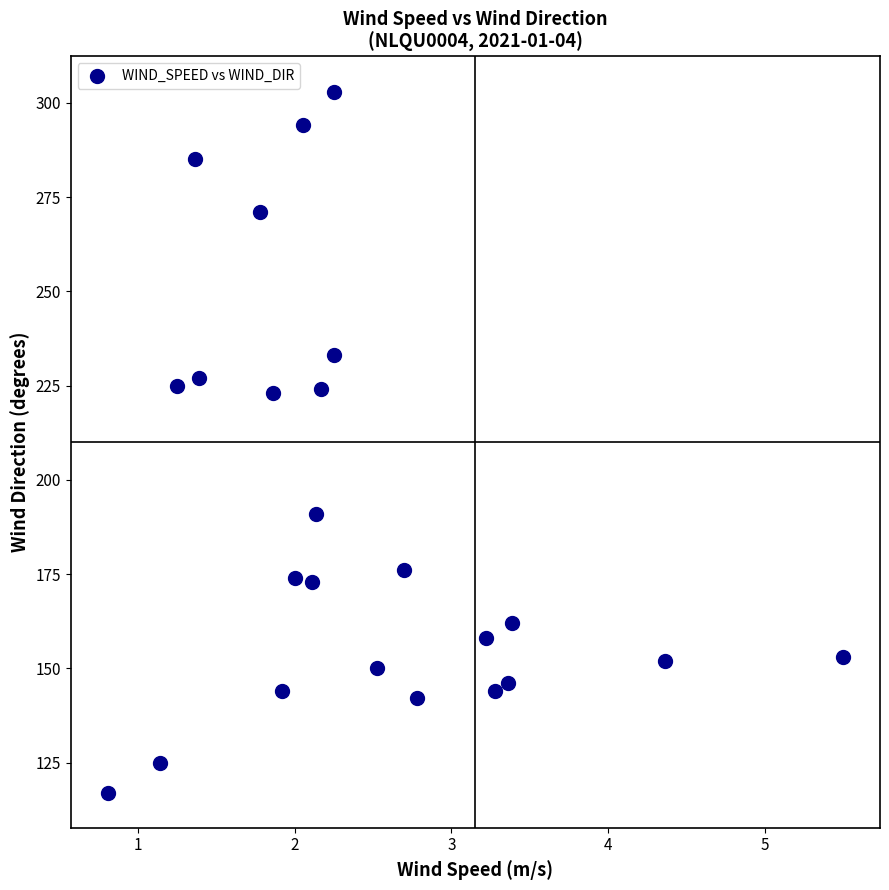

What is the range of Y values (max minus min)?

186